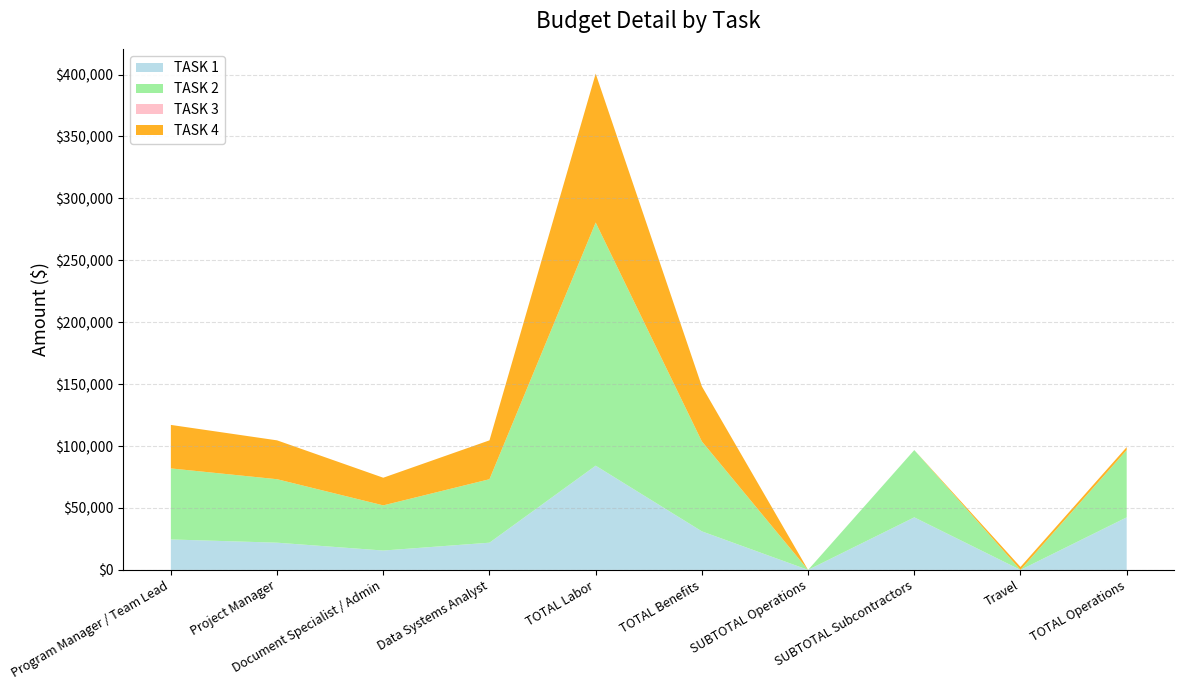

Reading left to right, what are all the values shown in this chart?

TASK 1: Program Manager / Team Lead=24584.8	Project Manager=21967.0	Document Specialist / Admin=15628.6	Data Systems Analyst=21967.0	TOTAL Labor=84147.4	TOTAL Benefits=31115.4	SUBTOTAL Operations=0.0	SUBTOTAL Subcontractors=42432.0	Travel=0.0	TOTAL Operations=42432.0
TASK 2: Program Manager / Team Lead=57364.4	Project Manager=51256.3	Document Specialist / Admin=36466.8	Data Systems Analyst=51256.3	TOTAL Labor=196343.9	TOTAL Benefits=72602.6	SUBTOTAL Operations=0.0	SUBTOTAL Subcontractors=54327.7	Travel=0.0	TOTAL Operations=54327.7
TASK 3: Program Manager / Team Lead=0.0	Project Manager=0.0	Document Specialist / Admin=0.0	Data Systems Analyst=0.0	TOTAL Labor=0.0	TOTAL Benefits=0.0	SUBTOTAL Operations=0.0	SUBTOTAL Subcontractors=0.0	Travel=0.0	TOTAL Operations=0.0
TASK 4: Program Manager / Team Lead=35121.1	Project Manager=31381.4	Document Specialist / Admin=22326.6	Data Systems Analyst=31381.4	TOTAL Labor=120210.6	TOTAL Benefits=44450.5	SUBTOTAL Operations=0.0	SUBTOTAL Subcontractors=0.0	Travel=2400.0	TOTAL Operations=2400.0